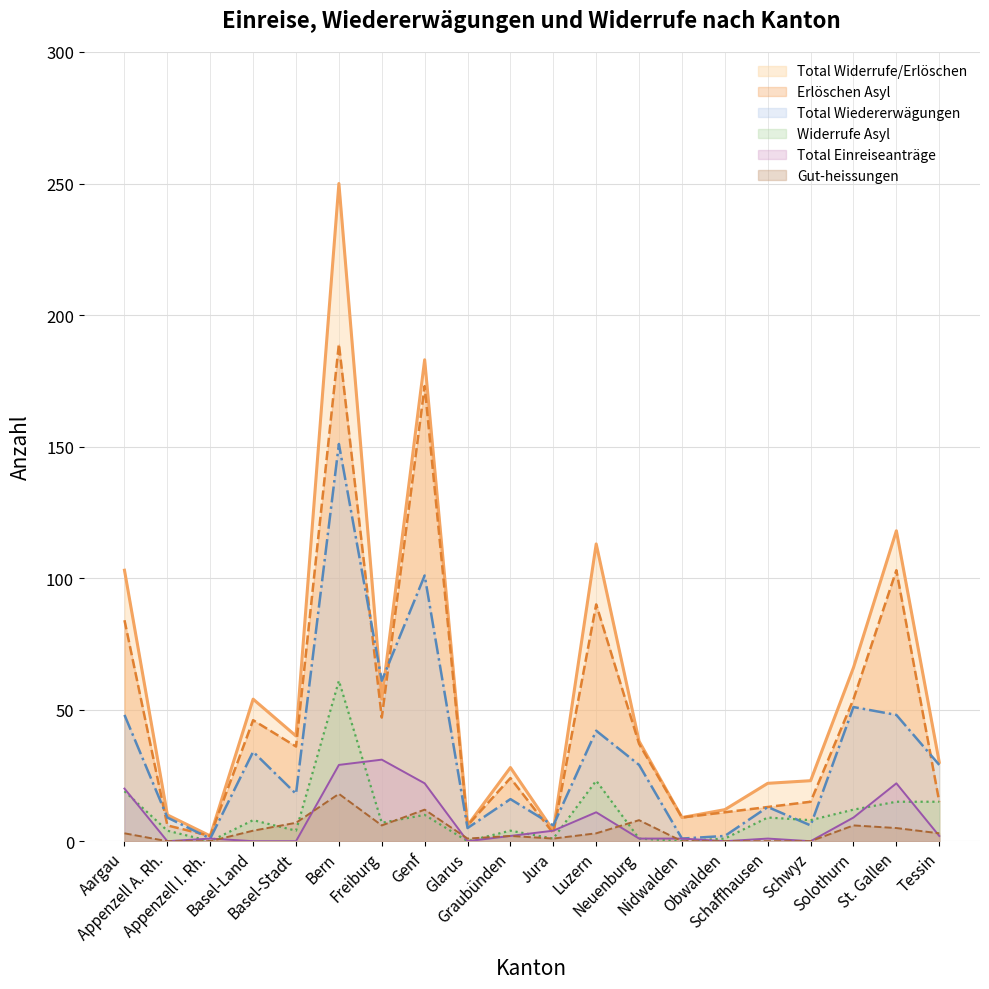

Which category has the highest value in the Total Einreiseanträge series?

Freiburg